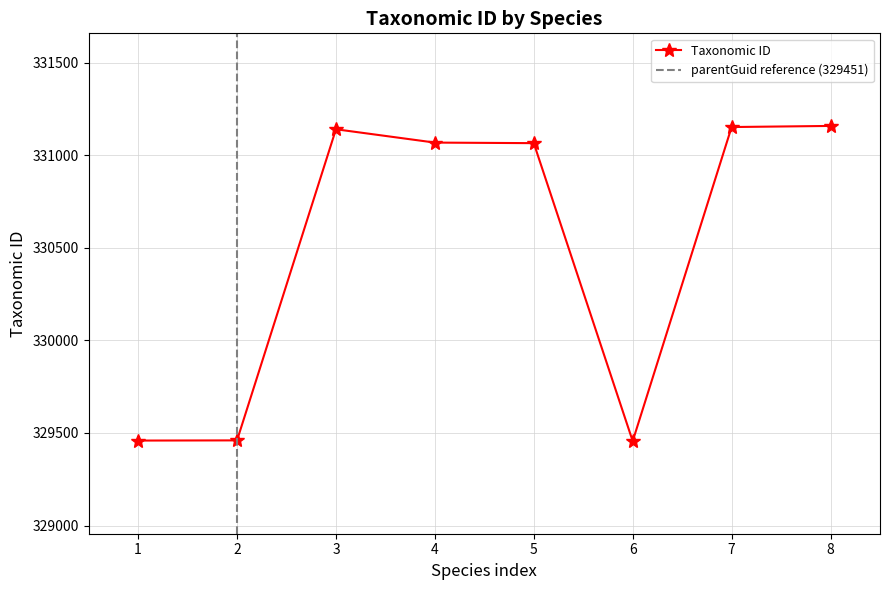

What is the value of the Taxonomic ID point at the 3rd from the left?

331140